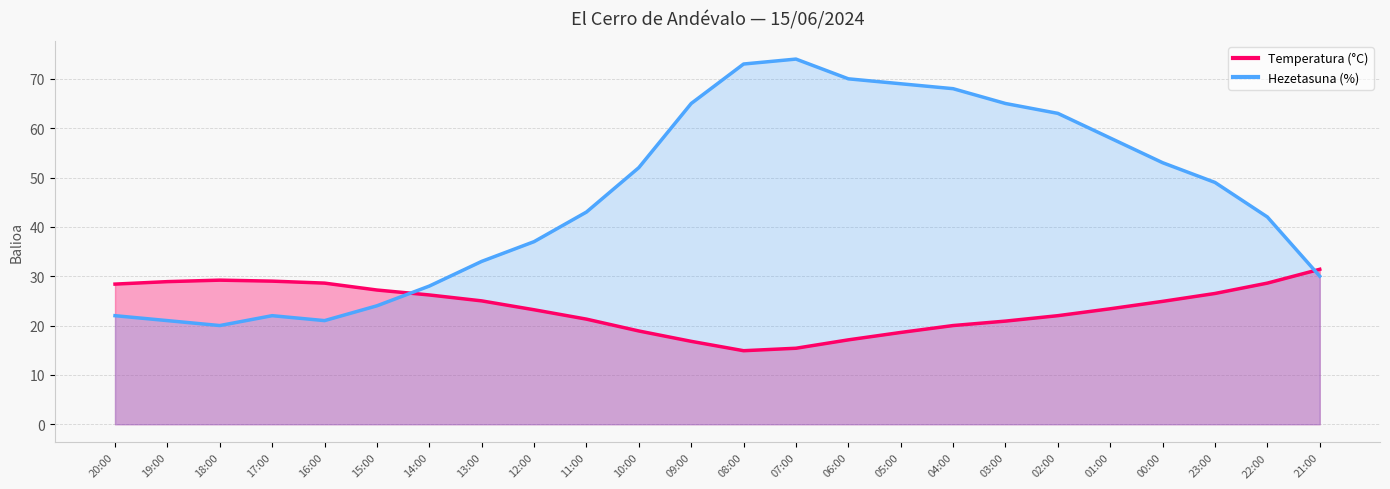

True or false: Hezetasuna (%) and Temperatura (°C) intersect in this chart.

True